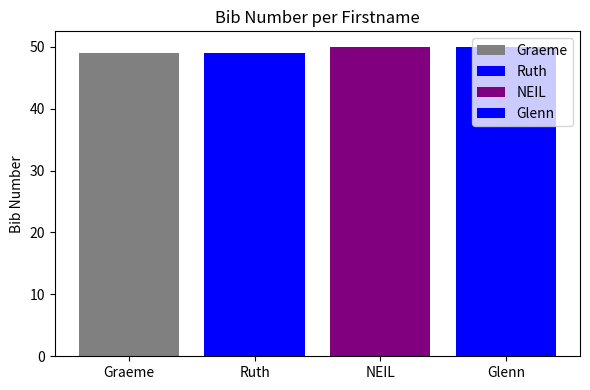

Does the chart contain stacked bars?

No